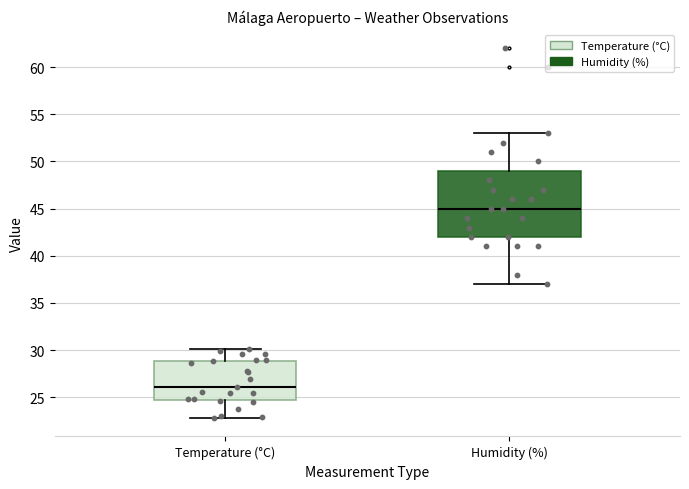

Which box has the lowest median line?

Temperature (°C)